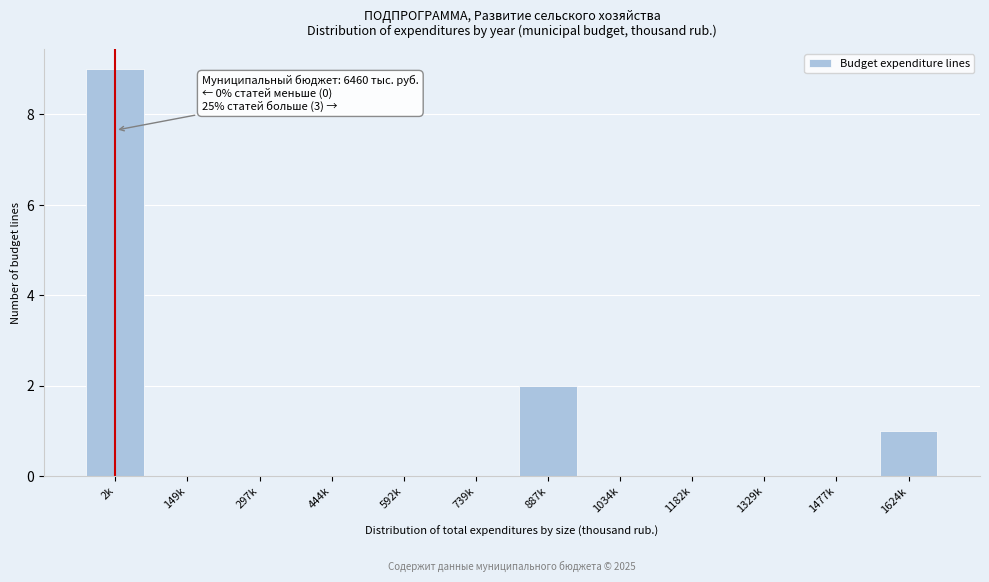

Reading left to right, transcribe all the data shown in this chart.

2k=9	149k=0	297k=0	444k=0	592k=0	739k=0	887k=2	1034k=0	1182k=0	1329k=0	1477k=0	1624k=1